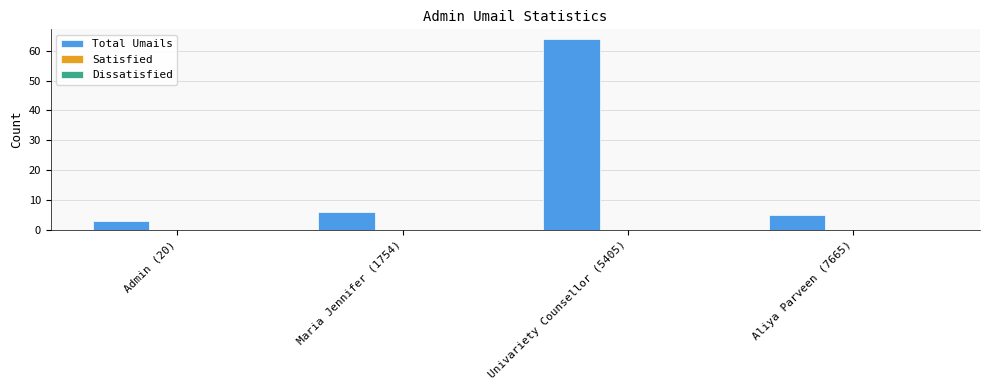

Approximately how many times larger is the value at Univariety Counsellor (5405) compared to Maria Jennifer (1754)?

10.7